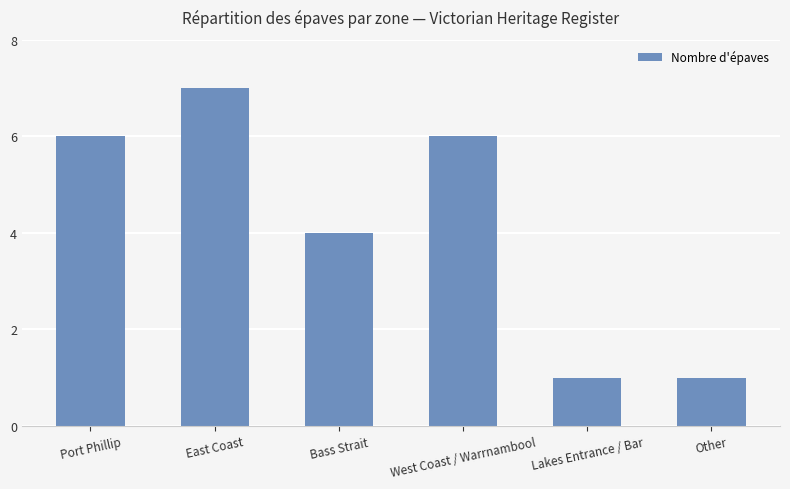

True or false: the data shows 6 at Port Phillip.

True